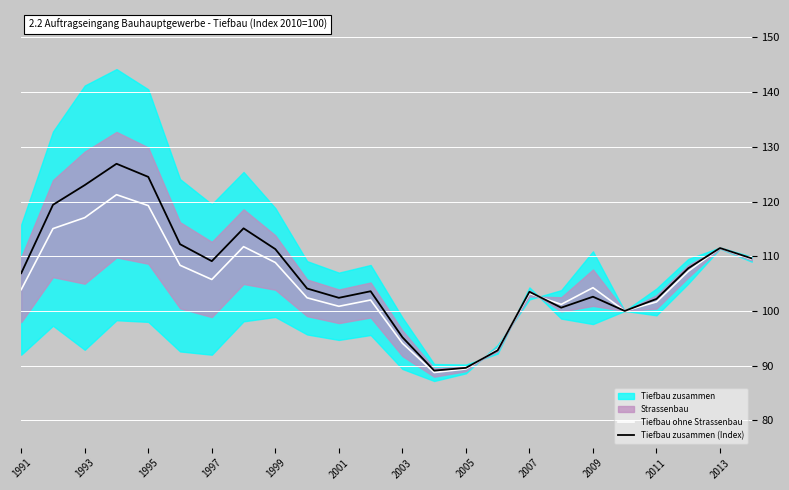

Is it true that Tiefbau ohne Strassenbau equals 100.8 at 2001?

True